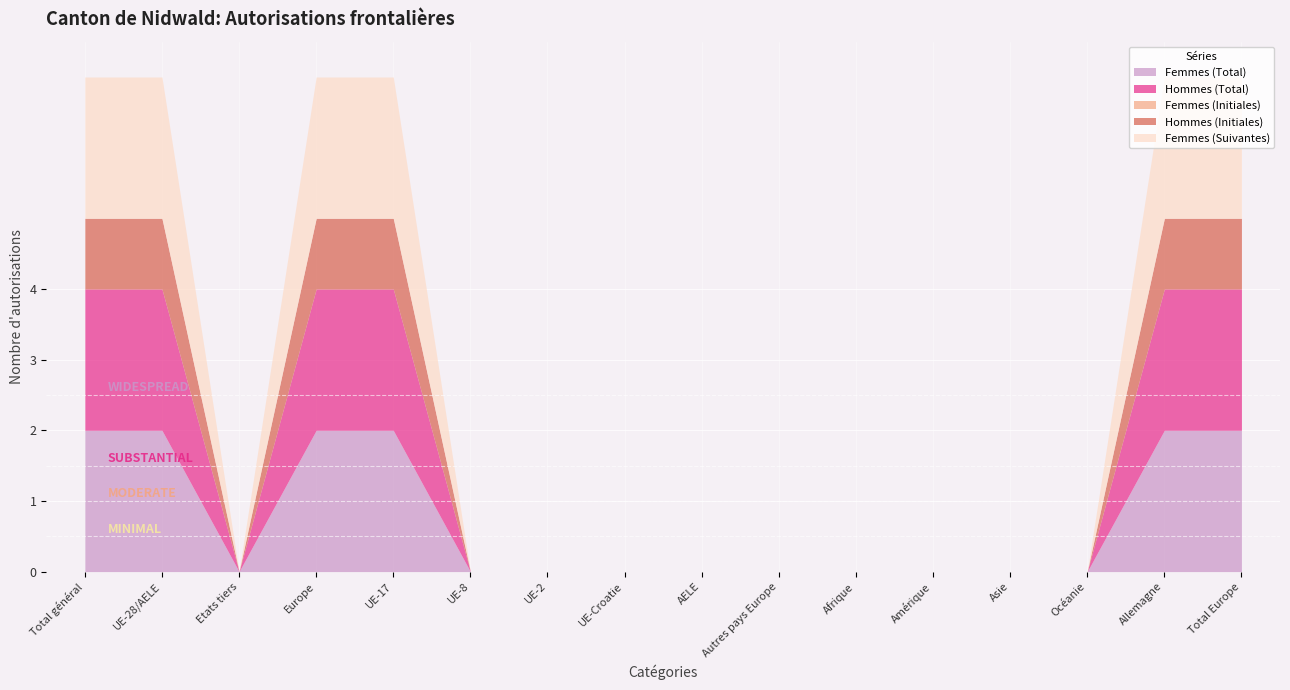

What is the sum of the Femmes (Suivantes) values at UE-28/AELE and Asie?

2